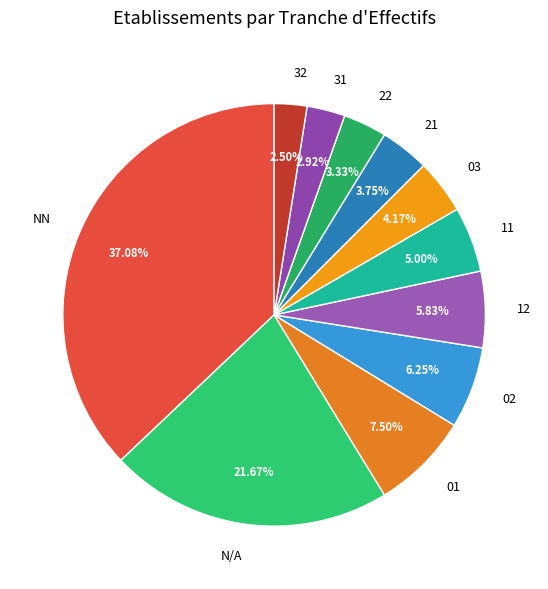

Is there any slice that represents more than half of the pie?

No